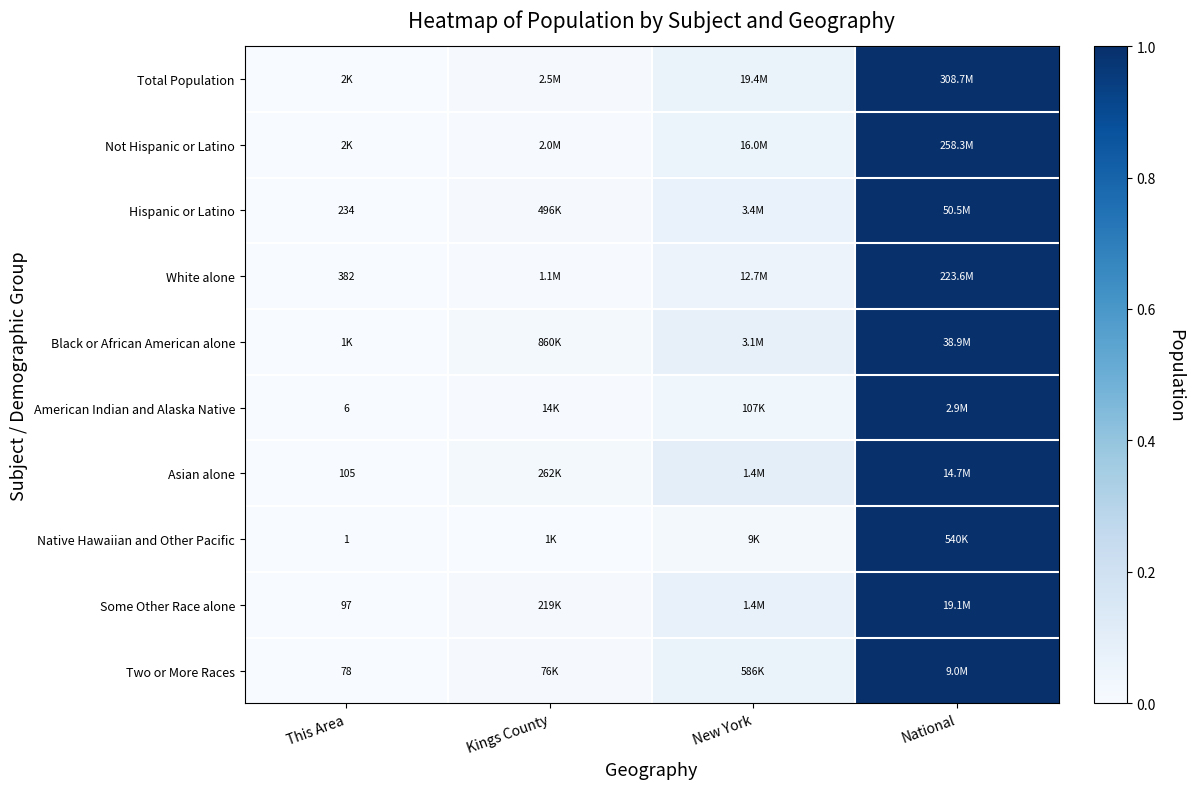

Is the value of White alone at This Area greater than the value of Asian alone at This Area?

Yes